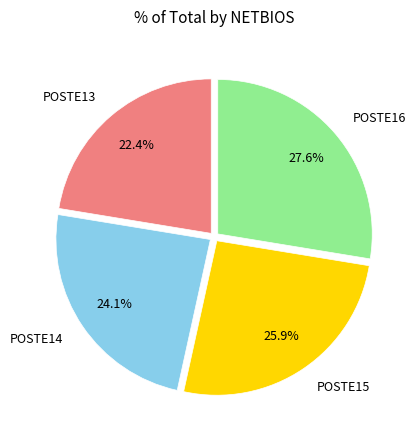

What percentage is NOT represented by POSTE16?

72.4%